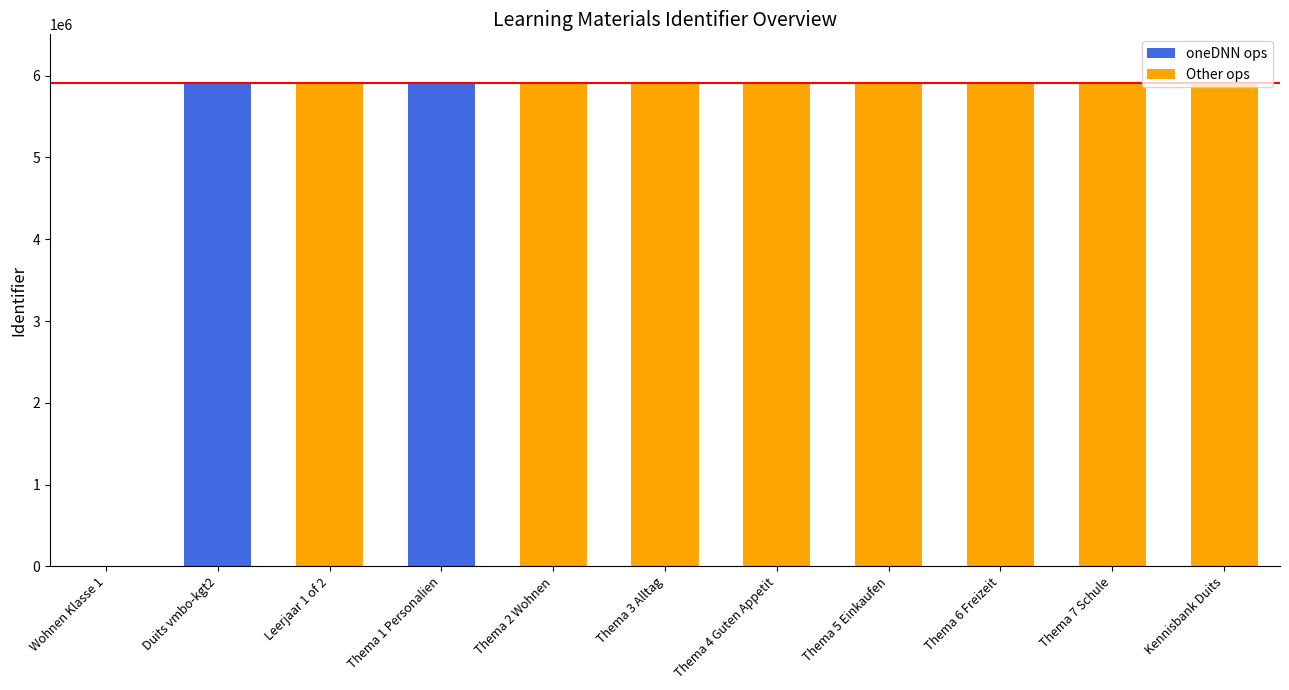

Read the value at Leerjaar 1 of 2, to the nearest 50.

5914050